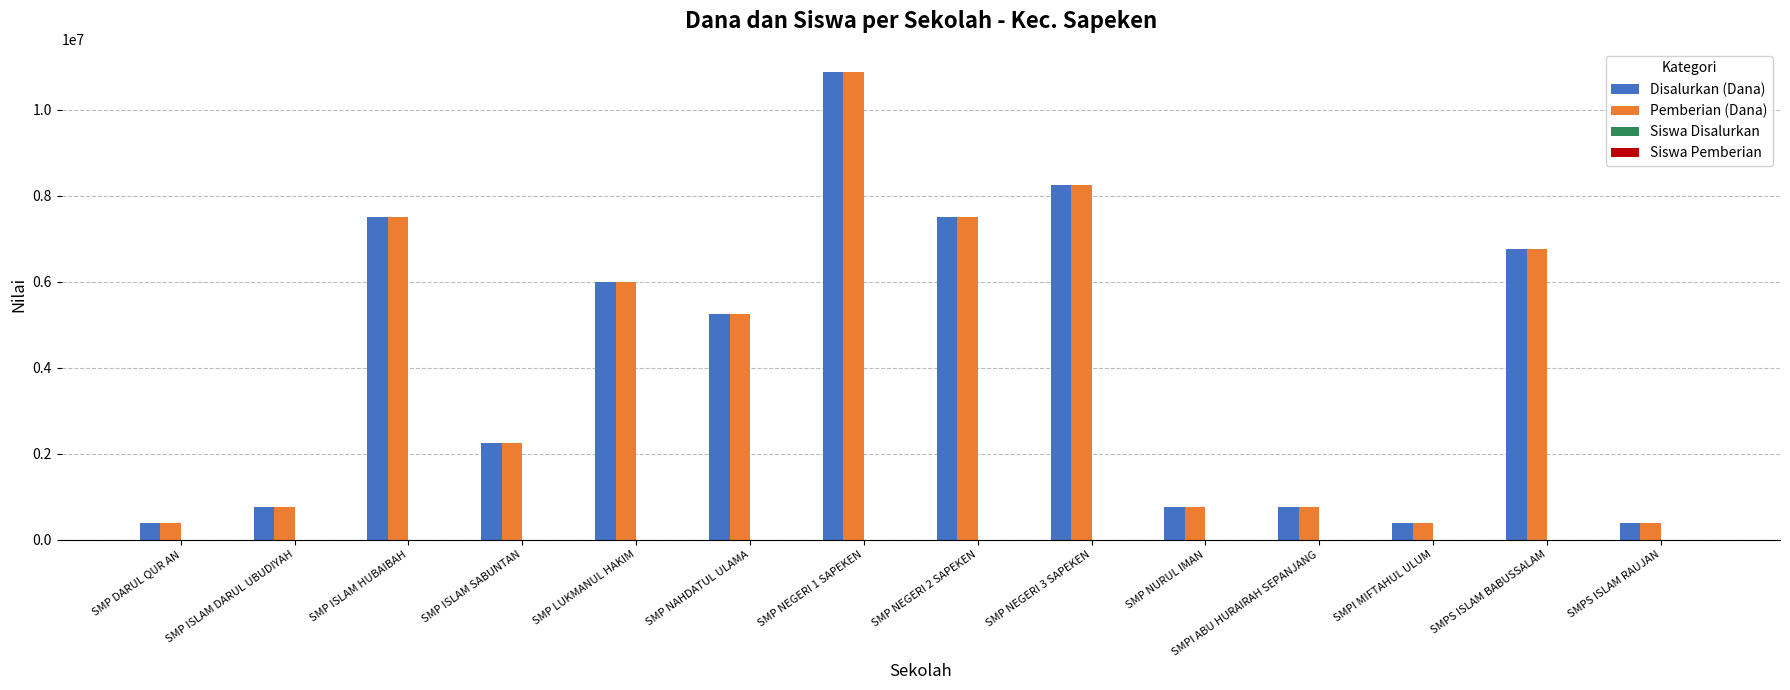

Are the bars grouped side by side (vs. stacked)?

Yes